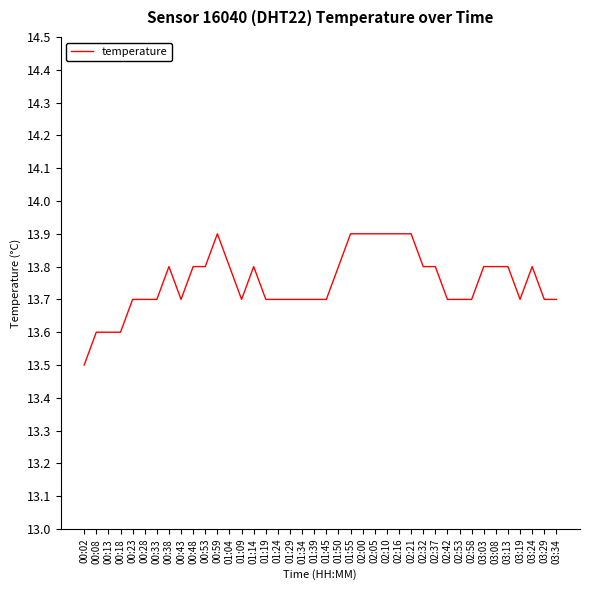

What position from the right is 01:55?

18